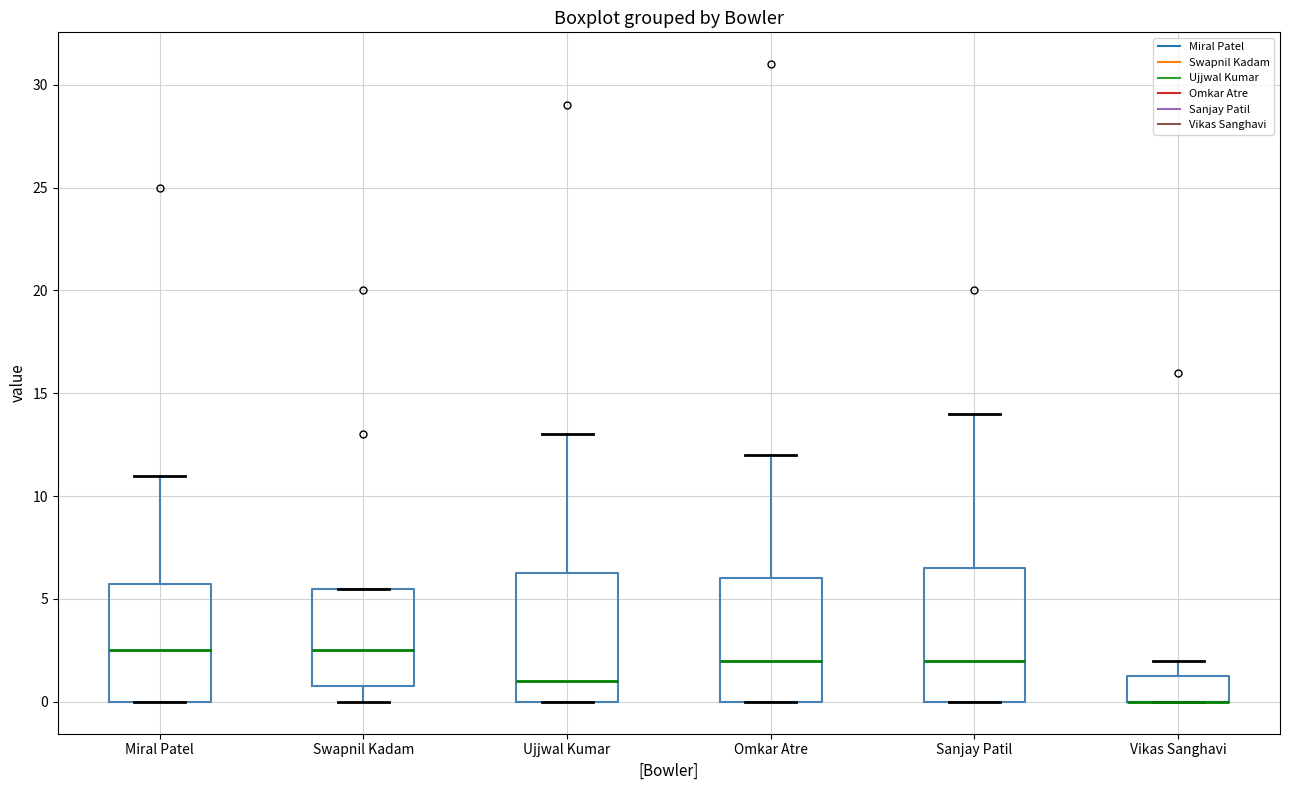

Reading left to right, read every box against the y-axis: the position of its median line, the range the box covers, and the ends of its whiskers. The values are not printed on the chart, so give them approximately, as read against the axis.

Miral Patel: median 2.5, box 0.0 to 6.0, whiskers 0.0 to 11.0
Swapnil Kadam: median 2.5, box 1.0 to 5.5, whiskers 0.0 to 5.5
Ujjwal Kumar: median 1.0, box 0.0 to 6.5, whiskers 0.0 to 13.0
Omkar Atre: median 2.0, box 0.0 to 6.0, whiskers 0.0 to 12.0
Sanjay Patil: median 2.0, box 0.0 to 6.5, whiskers 0.0 to 14.0
Vikas Sanghavi: median 0.0 (drawn on the box's lower edge), box 0.0 to 1.5, whiskers 0.0 to 2.0